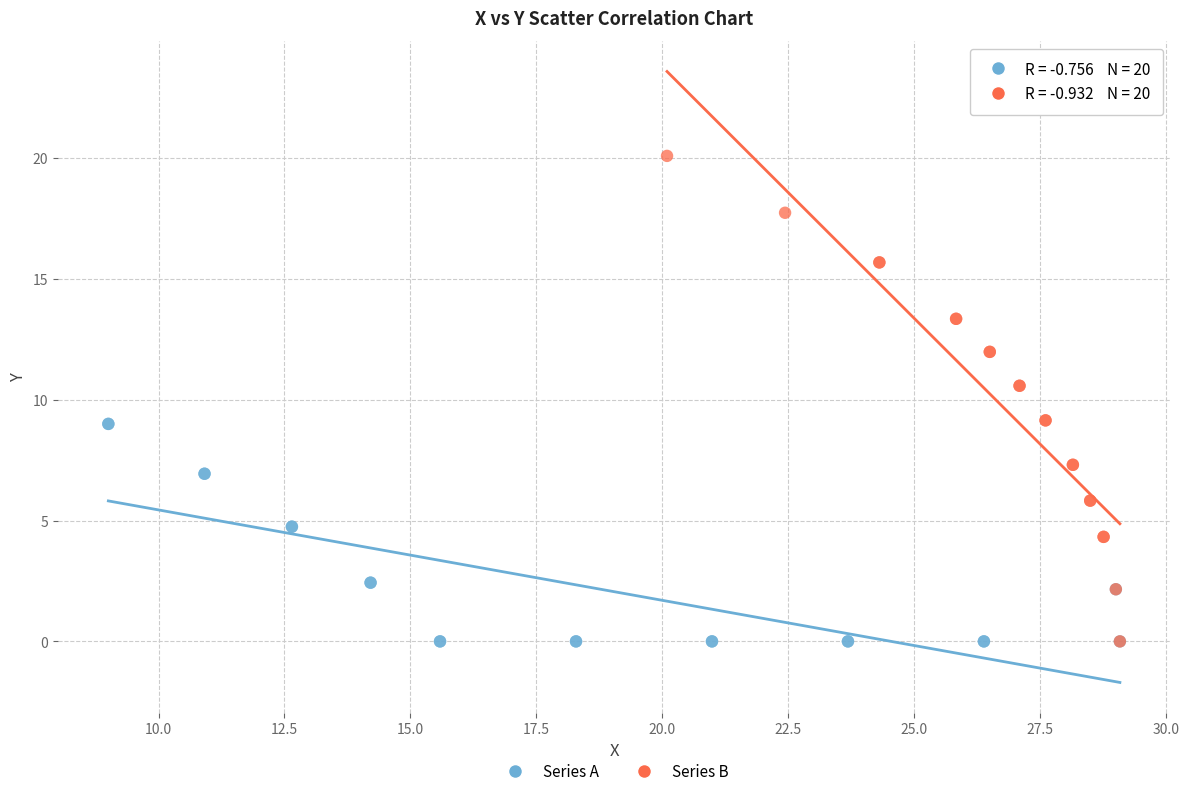

Which series contains the highest Y value?

Series B